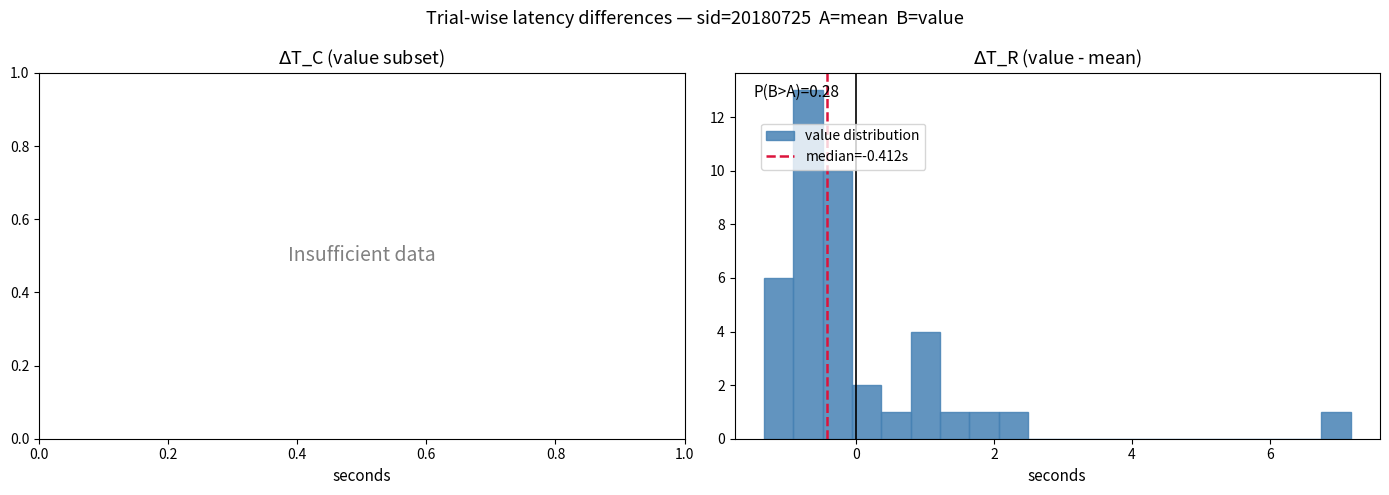

Around what value on the x-axis is the tallest bar? Give the approximate position of its centre, as read against the axis.

-0.6